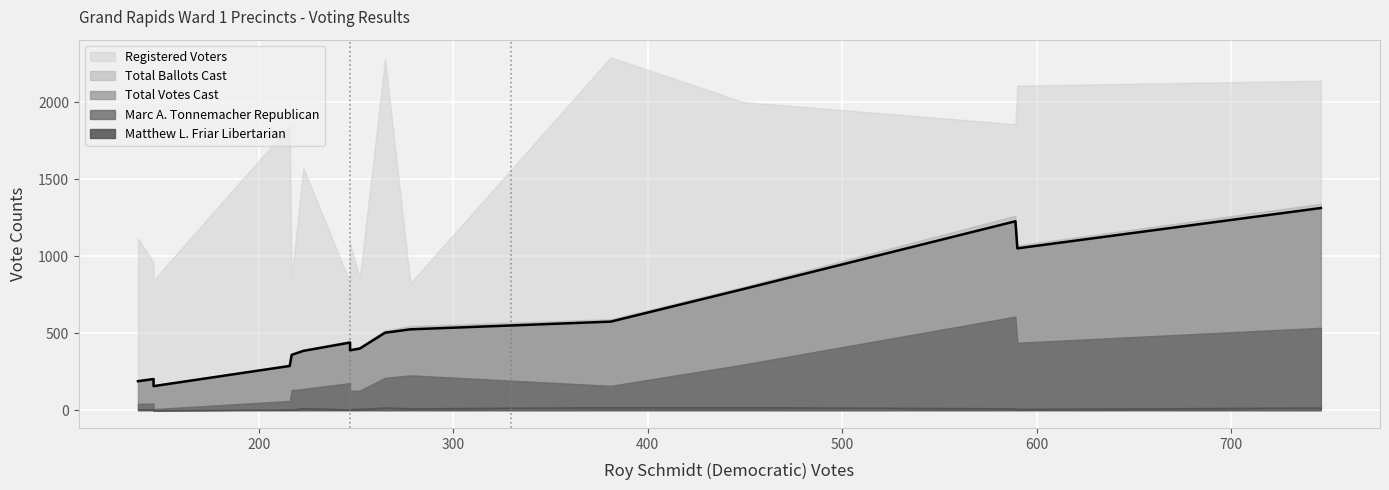

Is the value of Marc A. Tonnemacher Republican at #11 greater than the value of Total Votes Cast at #16?

No